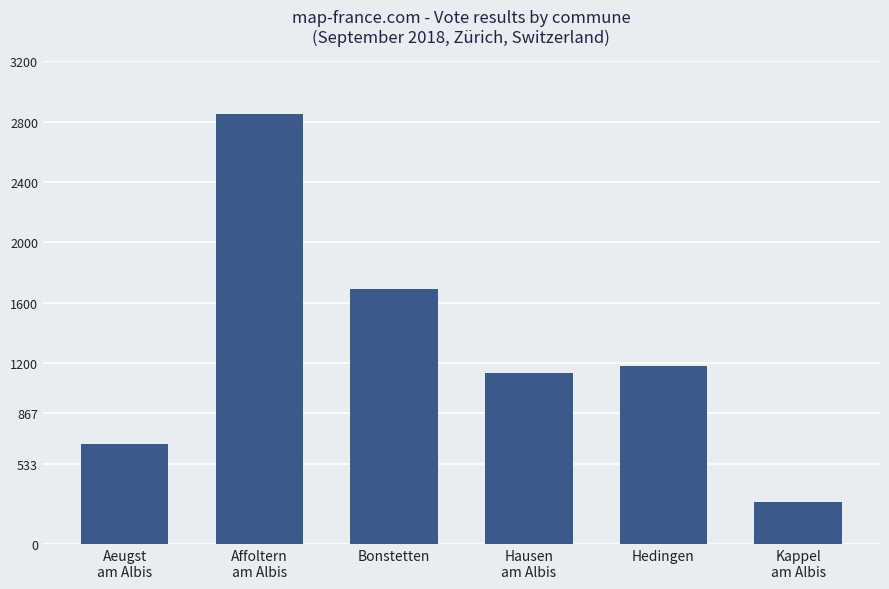

Which category has the highest value across all series?

Affoltern
am Albis